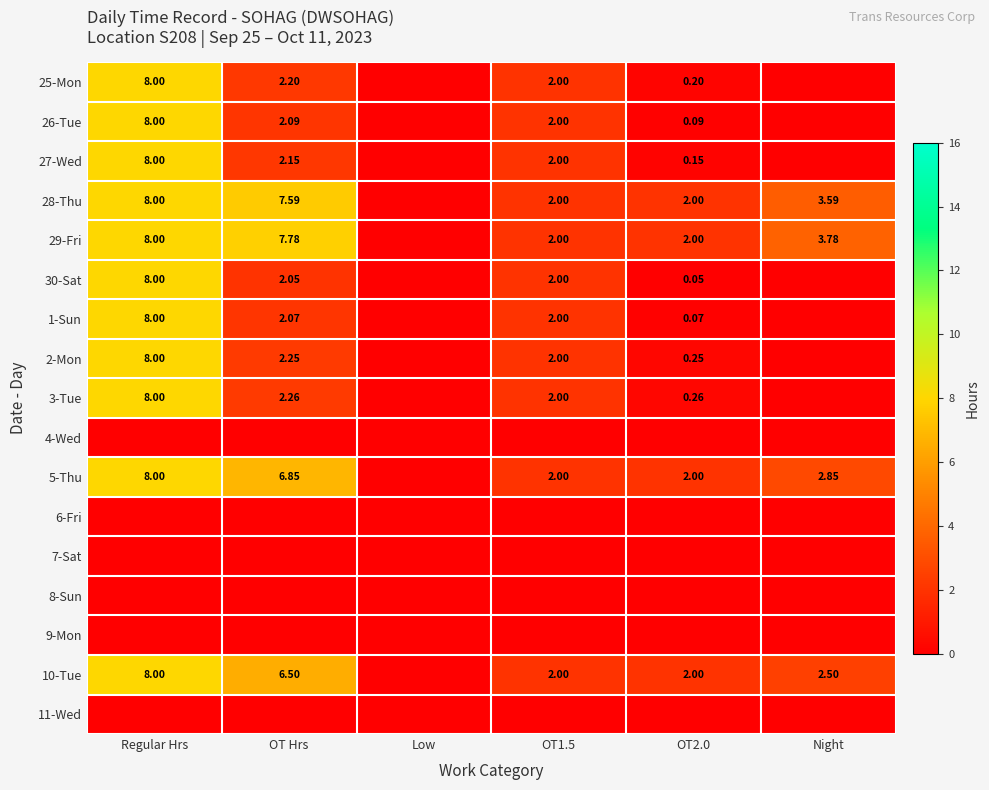

How many values in 29-Fri are above zero?

5